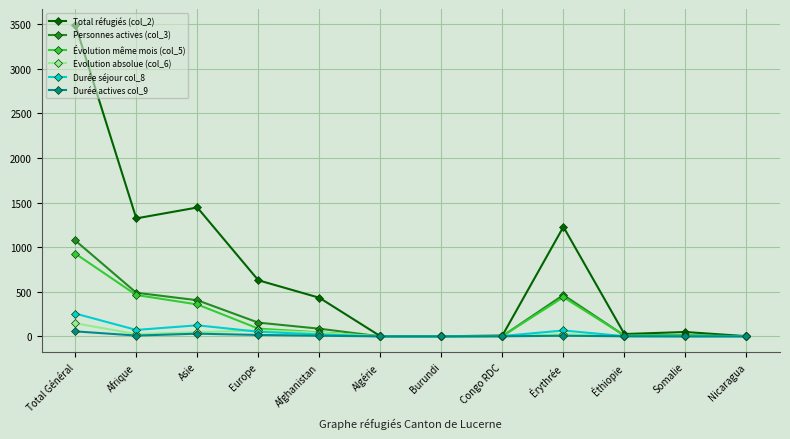

What is the sum of all Total réfugiés (col_2) values?

8643